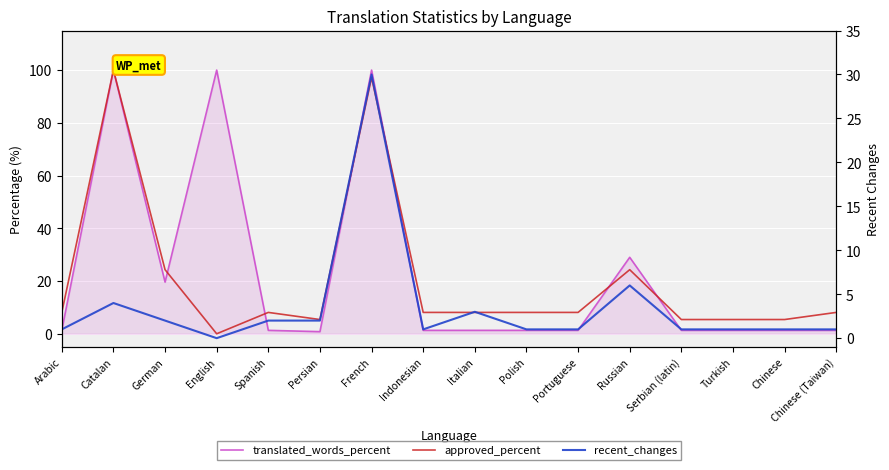

What position from the right is Indonesian?

9